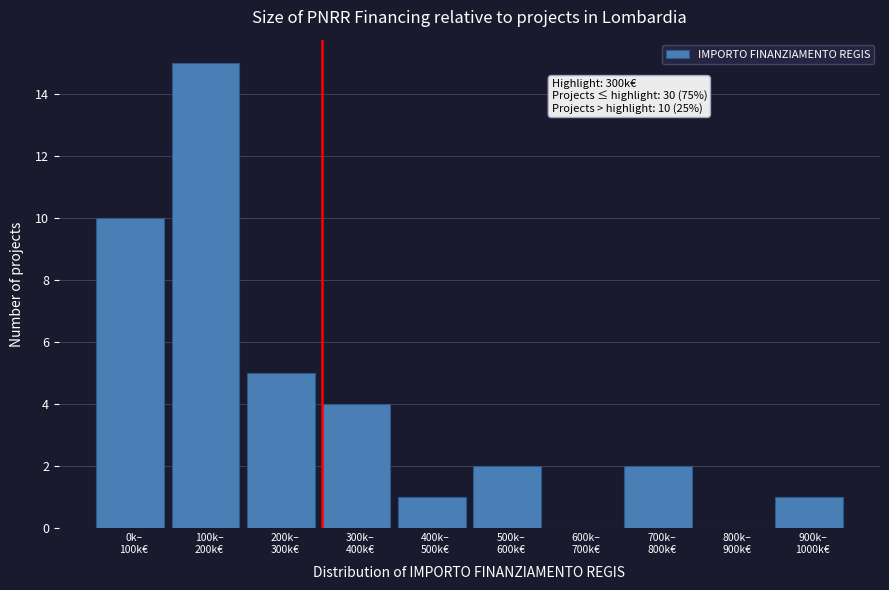

What is the sum of all values?

40